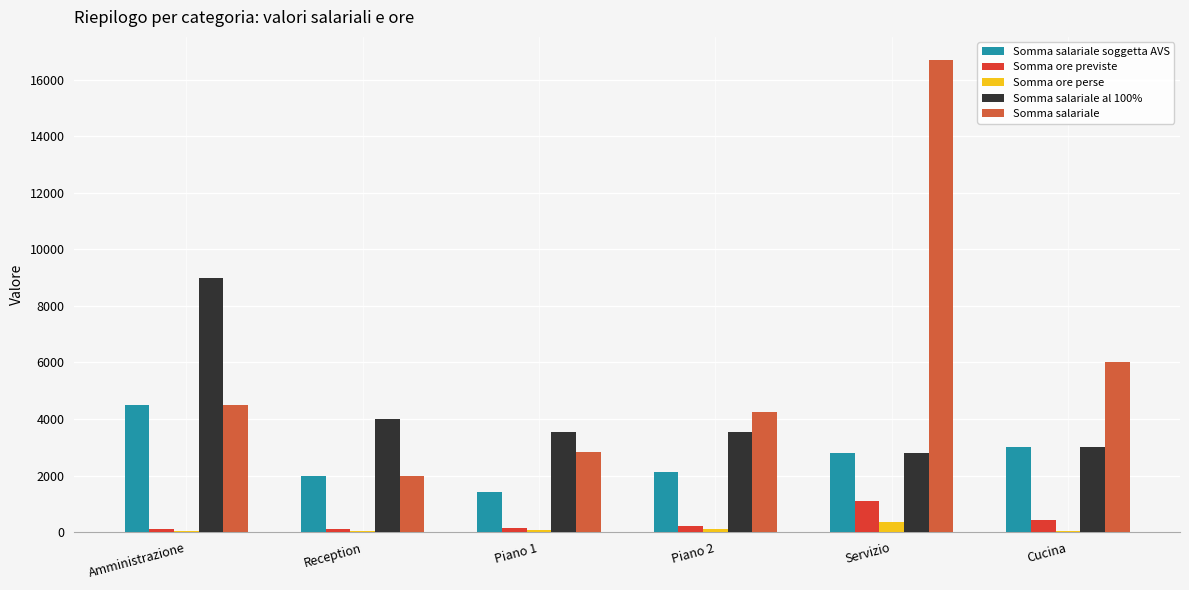

Are the bars horizontal?

No